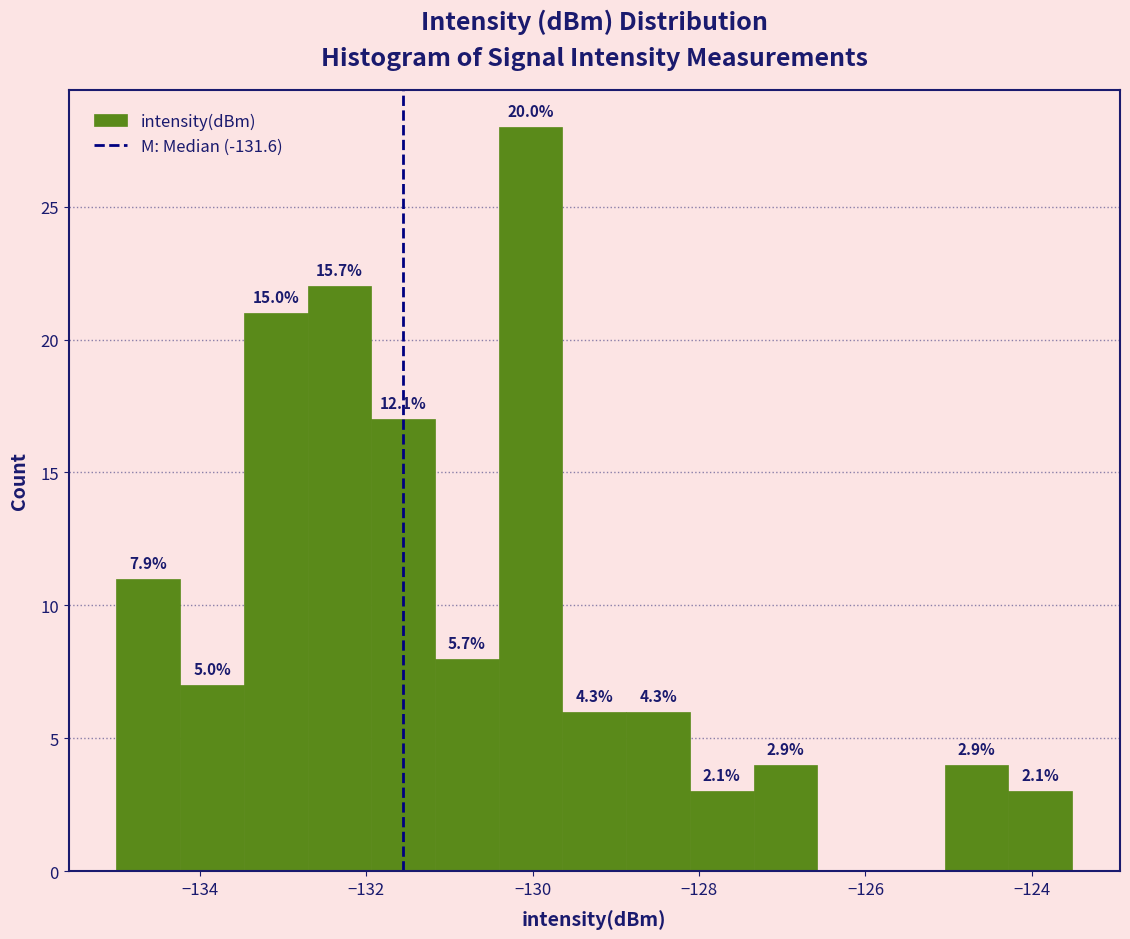

Around what value on the x-axis is the tallest bar? Give the approximate position of its centre, as read against the axis.

-130.0